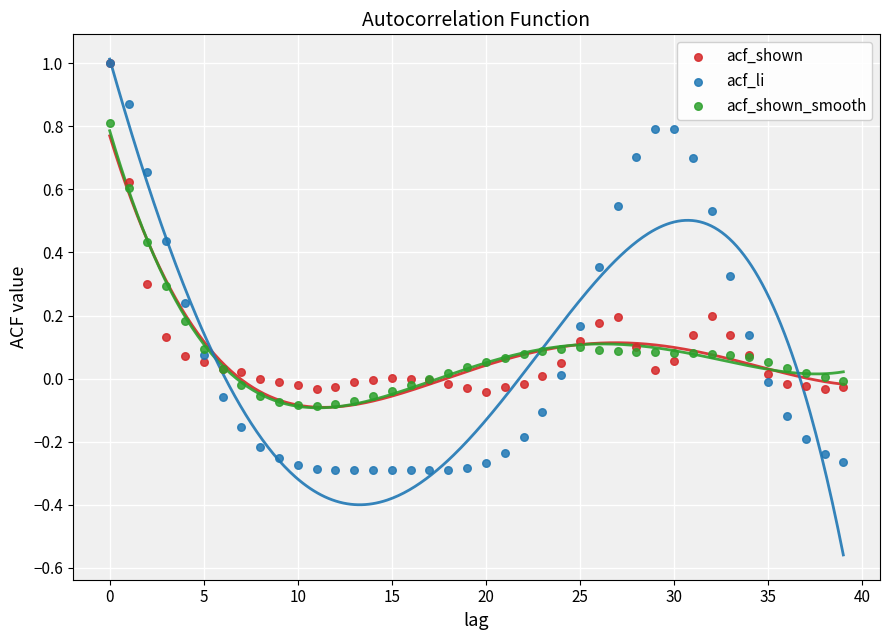

What are all the series names shown in the legend?

acf_shown, acf_li, acf_shown_smooth